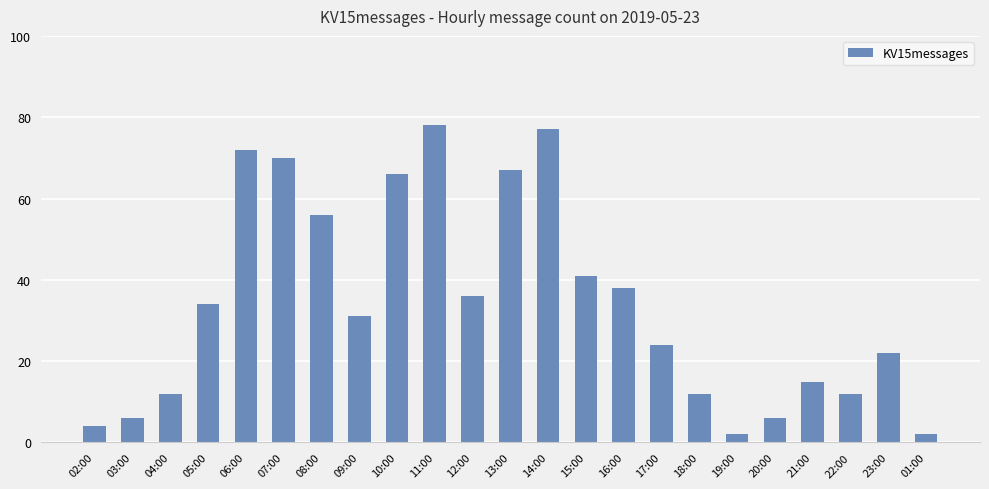

Is it true that the value at 16:00 is 38?

True